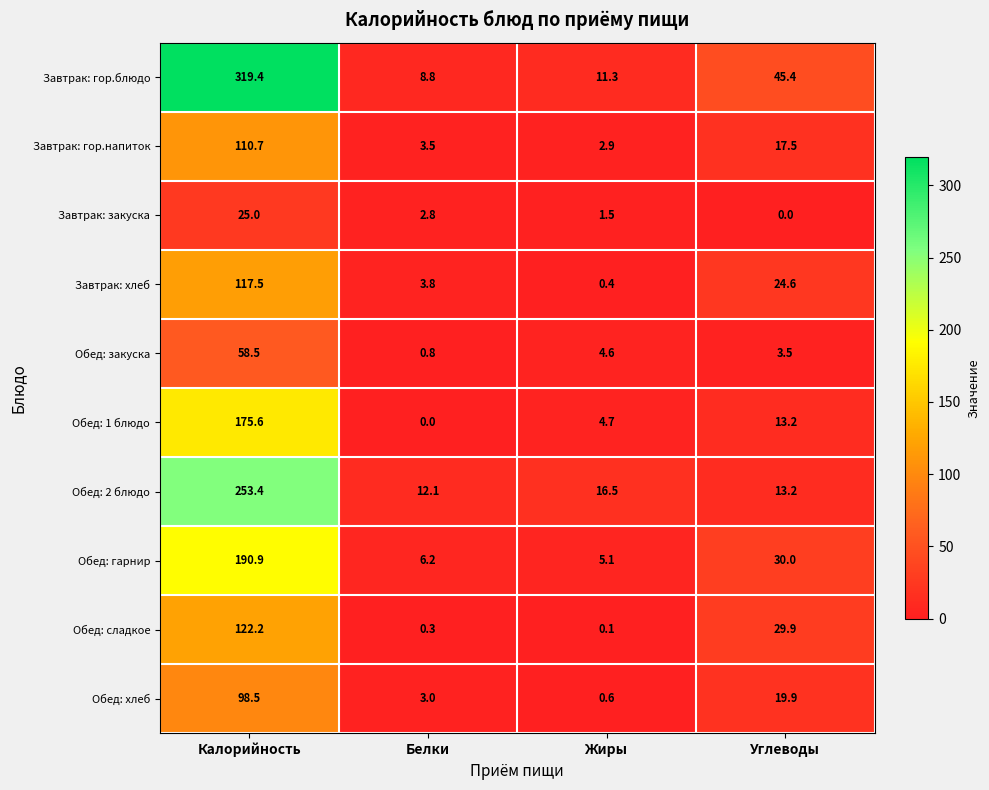

What is the sum of the Обед: закуска values at Калорийность and Жиры?

63.1